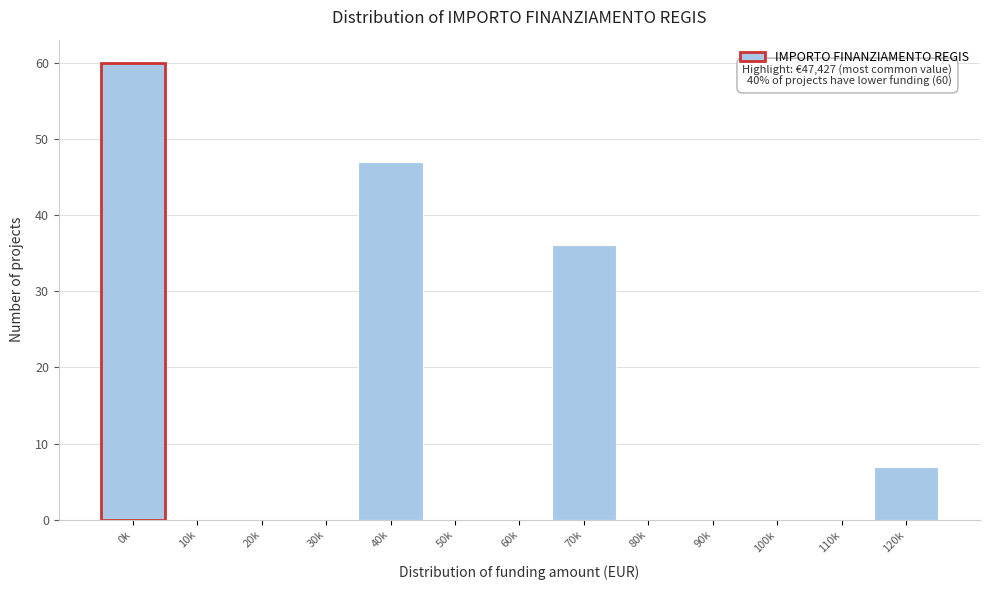

Reading left to right, what are all the values shown in this chart?

0k=60	10k=0	20k=0	30k=0	40k=47	50k=0	60k=0	70k=36	80k=0	90k=0	100k=0	110k=0	120k=7